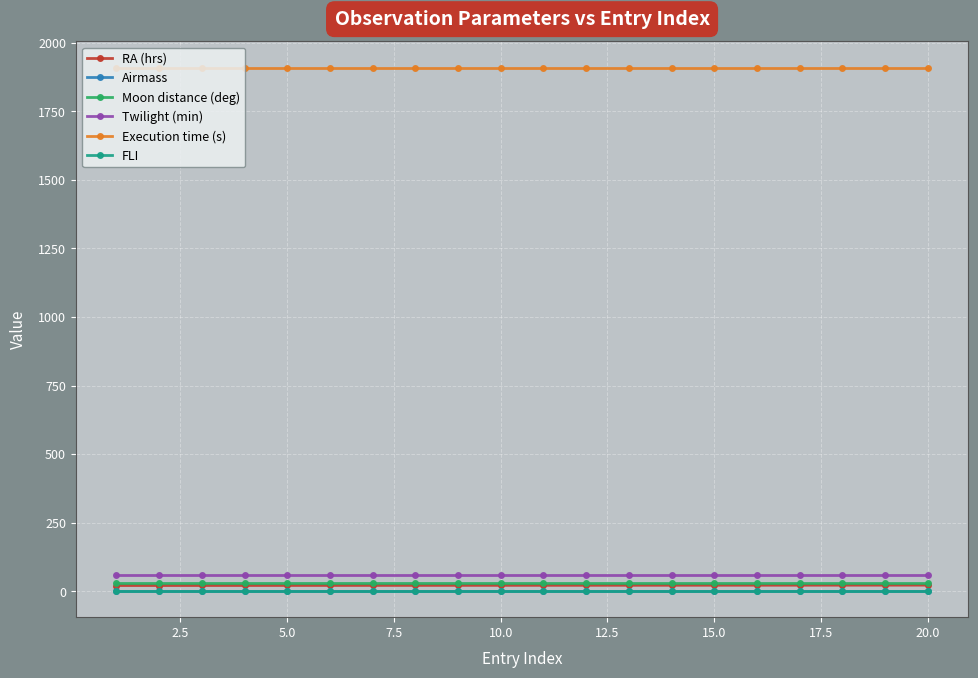

True or false: Airmass and Moon distance (deg) cross at least once.

False